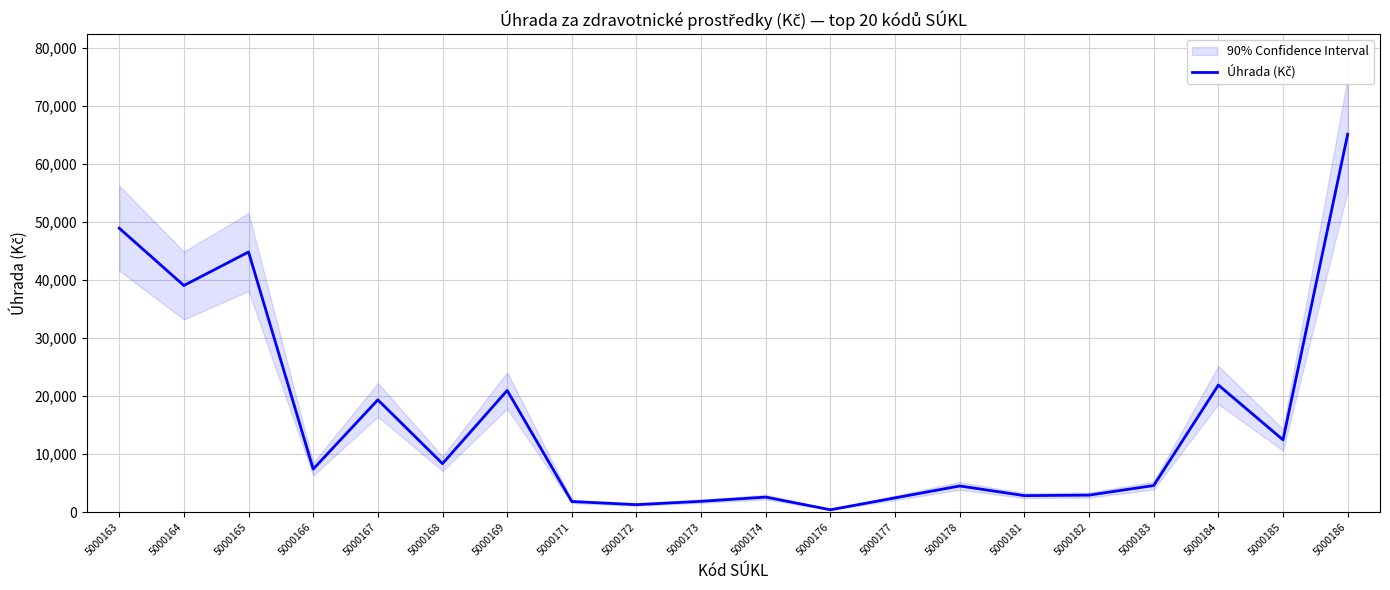

True or false: the data shows 1152.5 at 5000182.

False